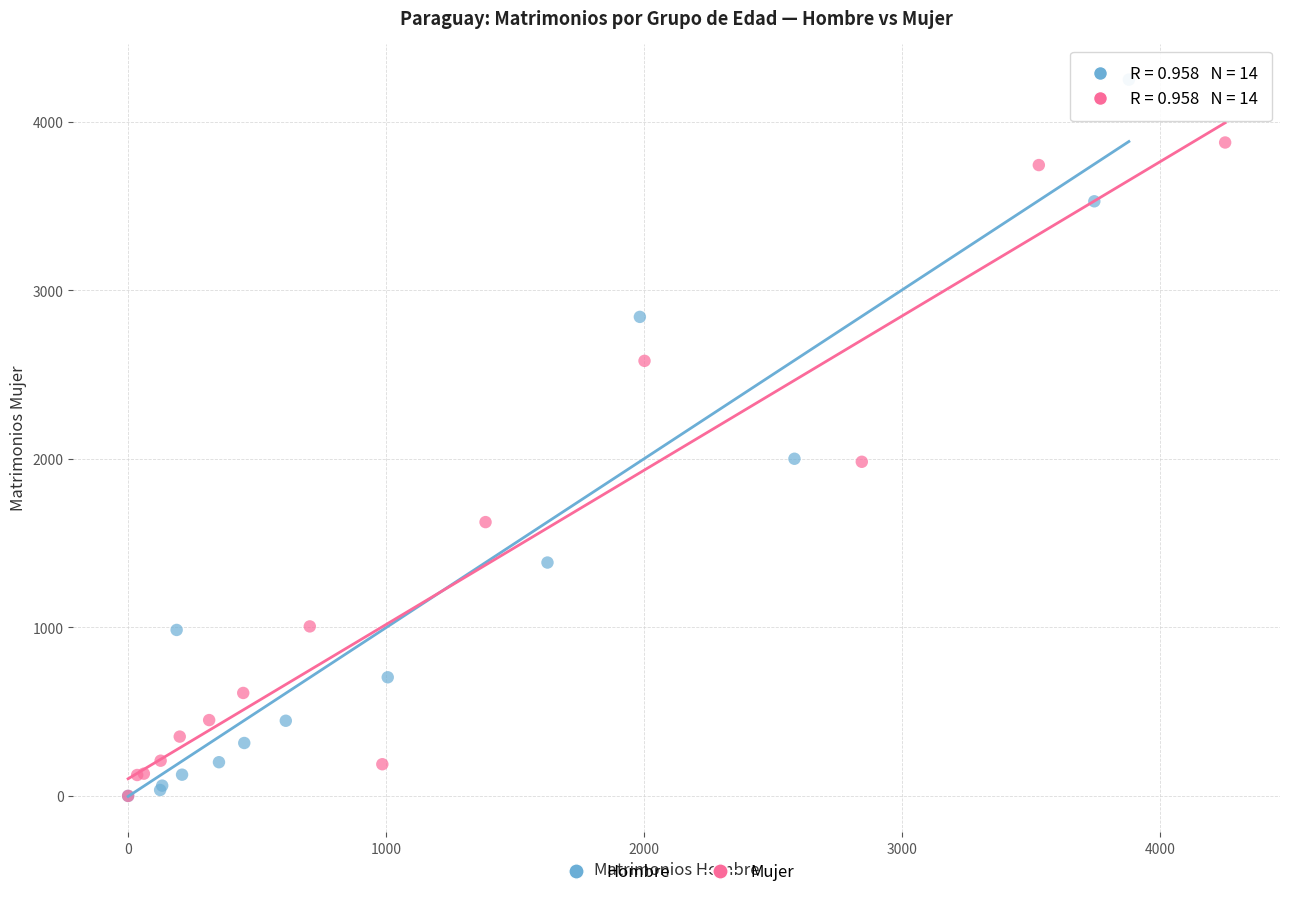

Which series has the largest Y range (max minus min)?

Hombre